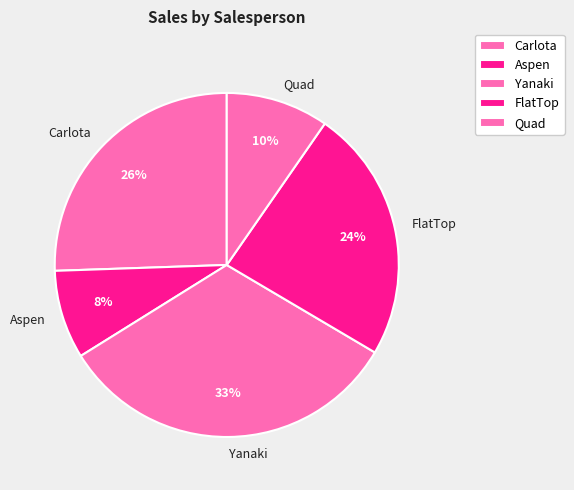

Is there a majority slice in this chart?

No